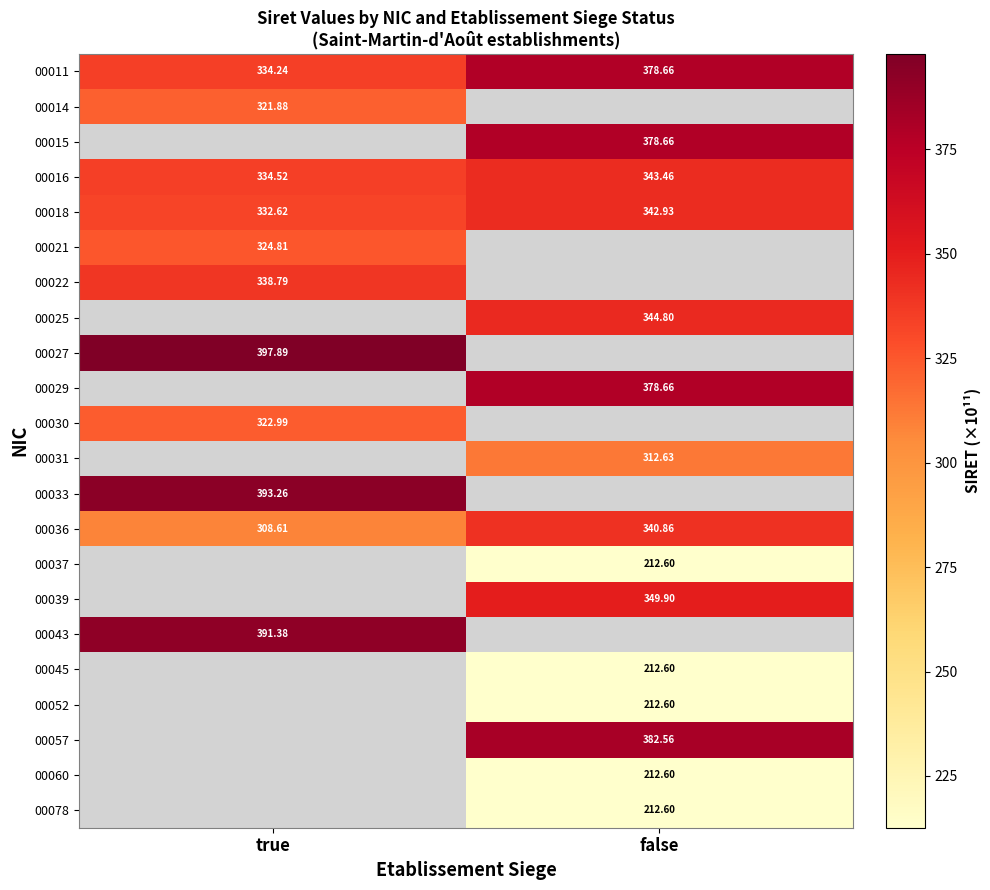

True or false: 00011 has a value of 115.8 at false.

False